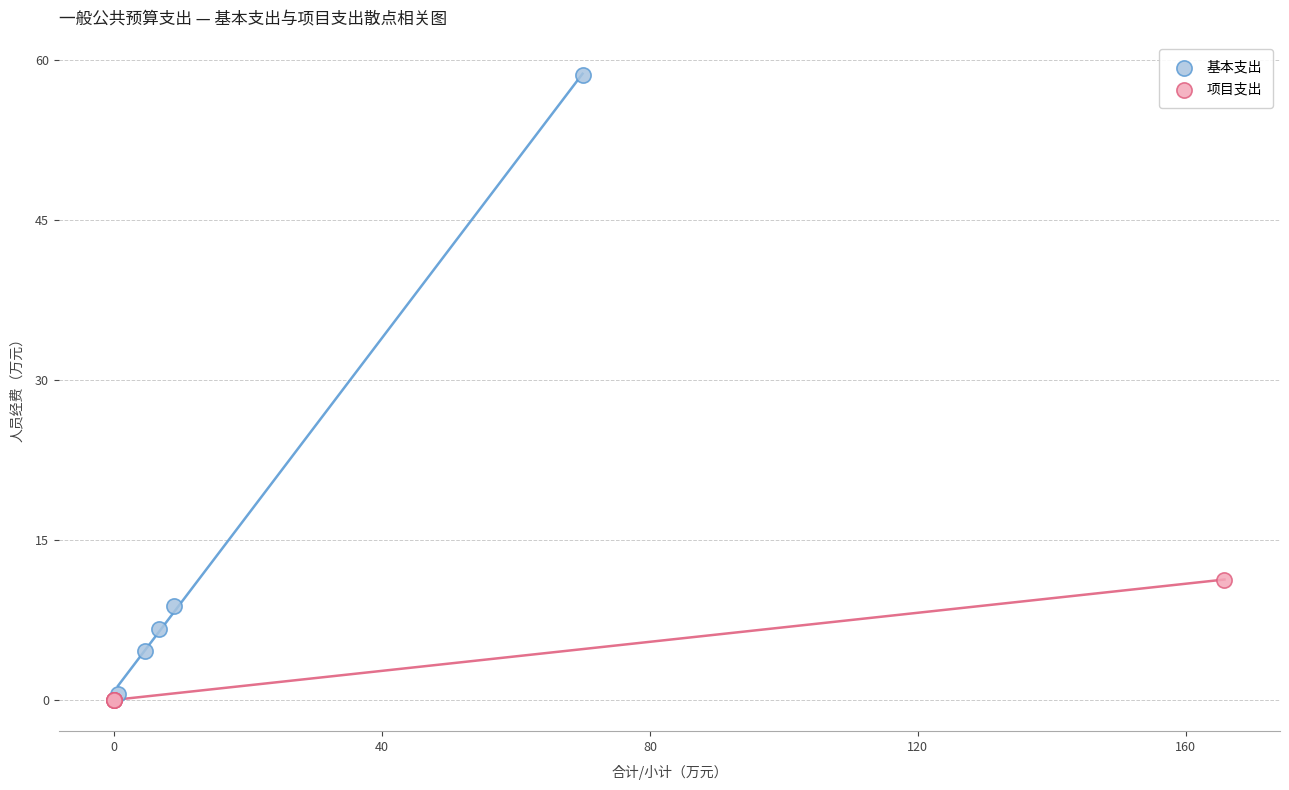

Which series has the widest spread of Y values?

基本支出